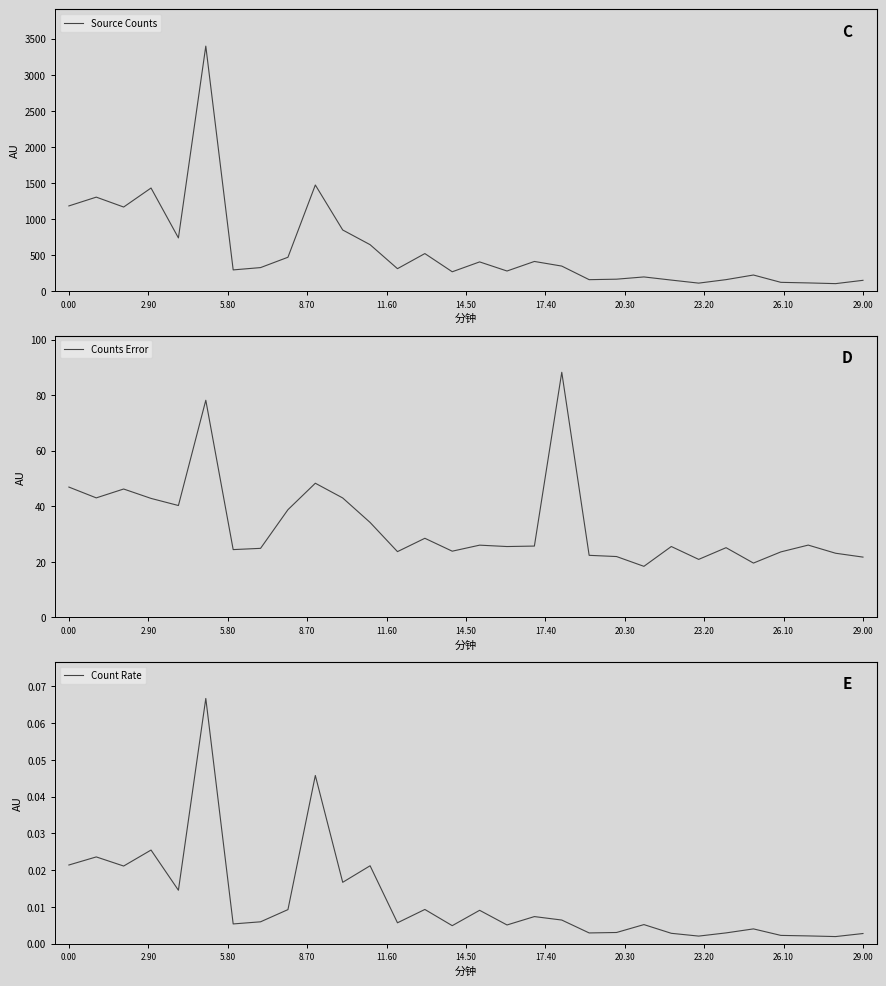

True or false: Counts Error and Count Rate intersect in this chart.

False